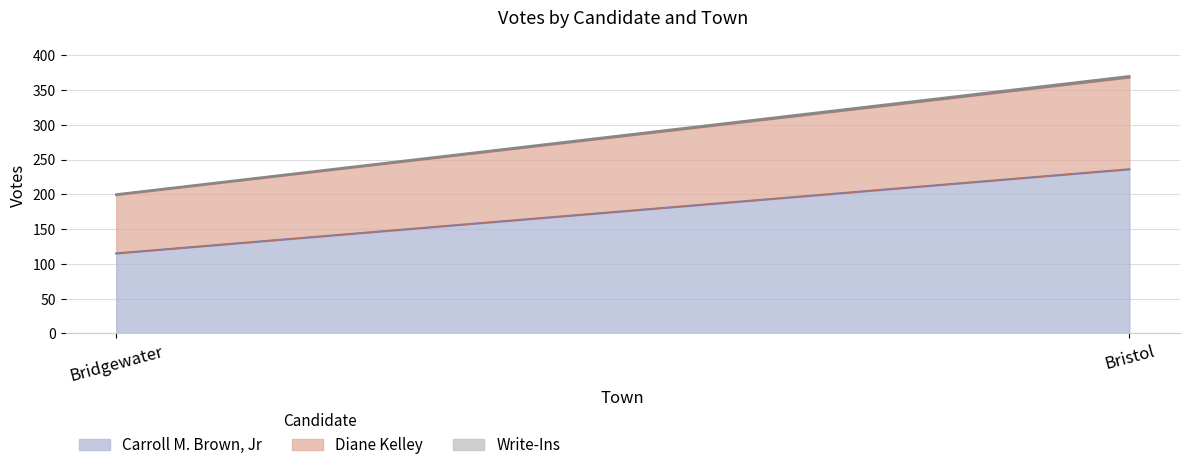

Rank the series at Bristol from lowest to highest value.

Write-Ins, Diane Kelley, Carroll M. Brown, Jr